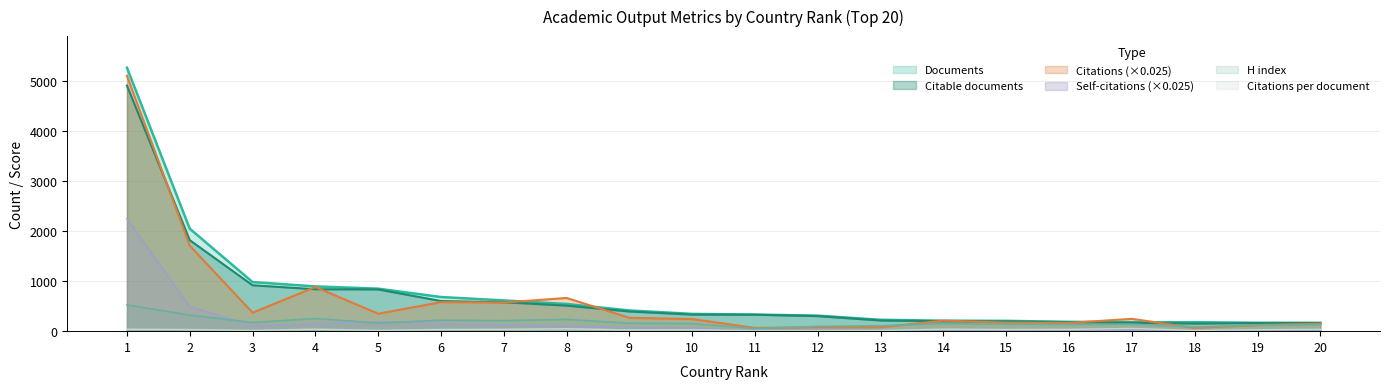

True or false: H index has more than 1 interior local peaks.

True